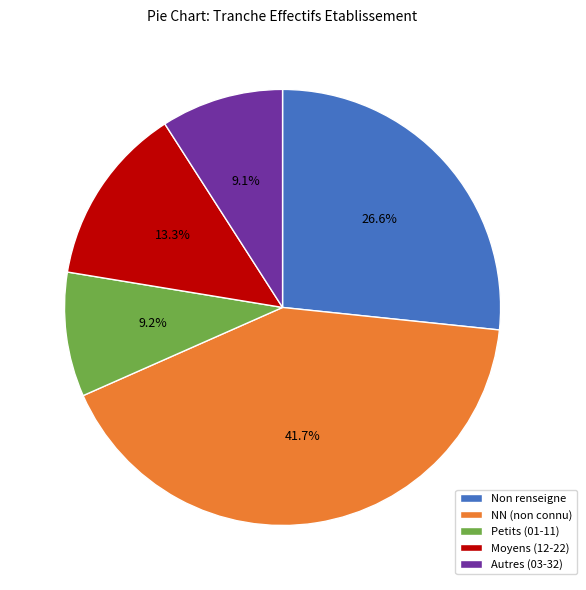

What is the largest slice in the pie chart?

NN (non connu)